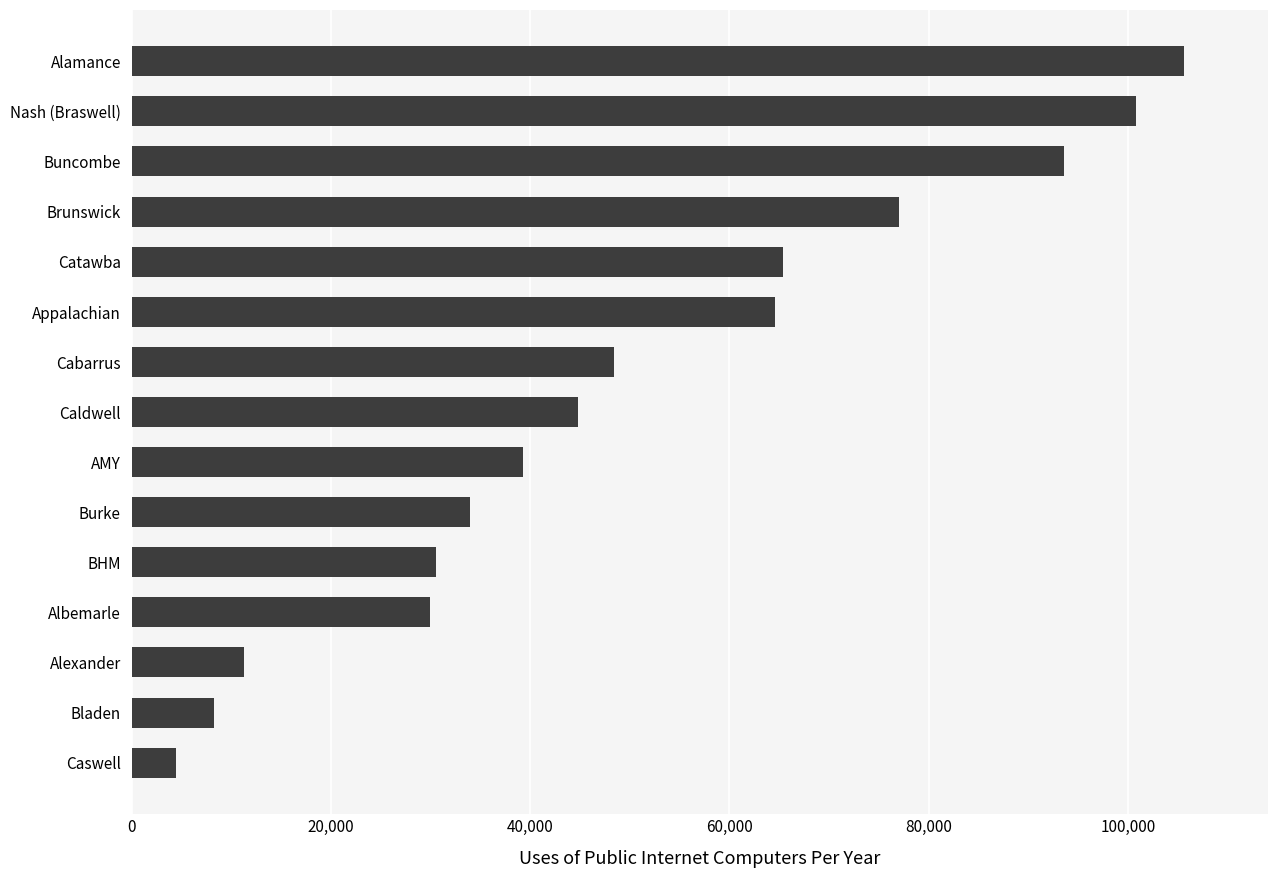

The value at Burke is 33929. True or false?

True